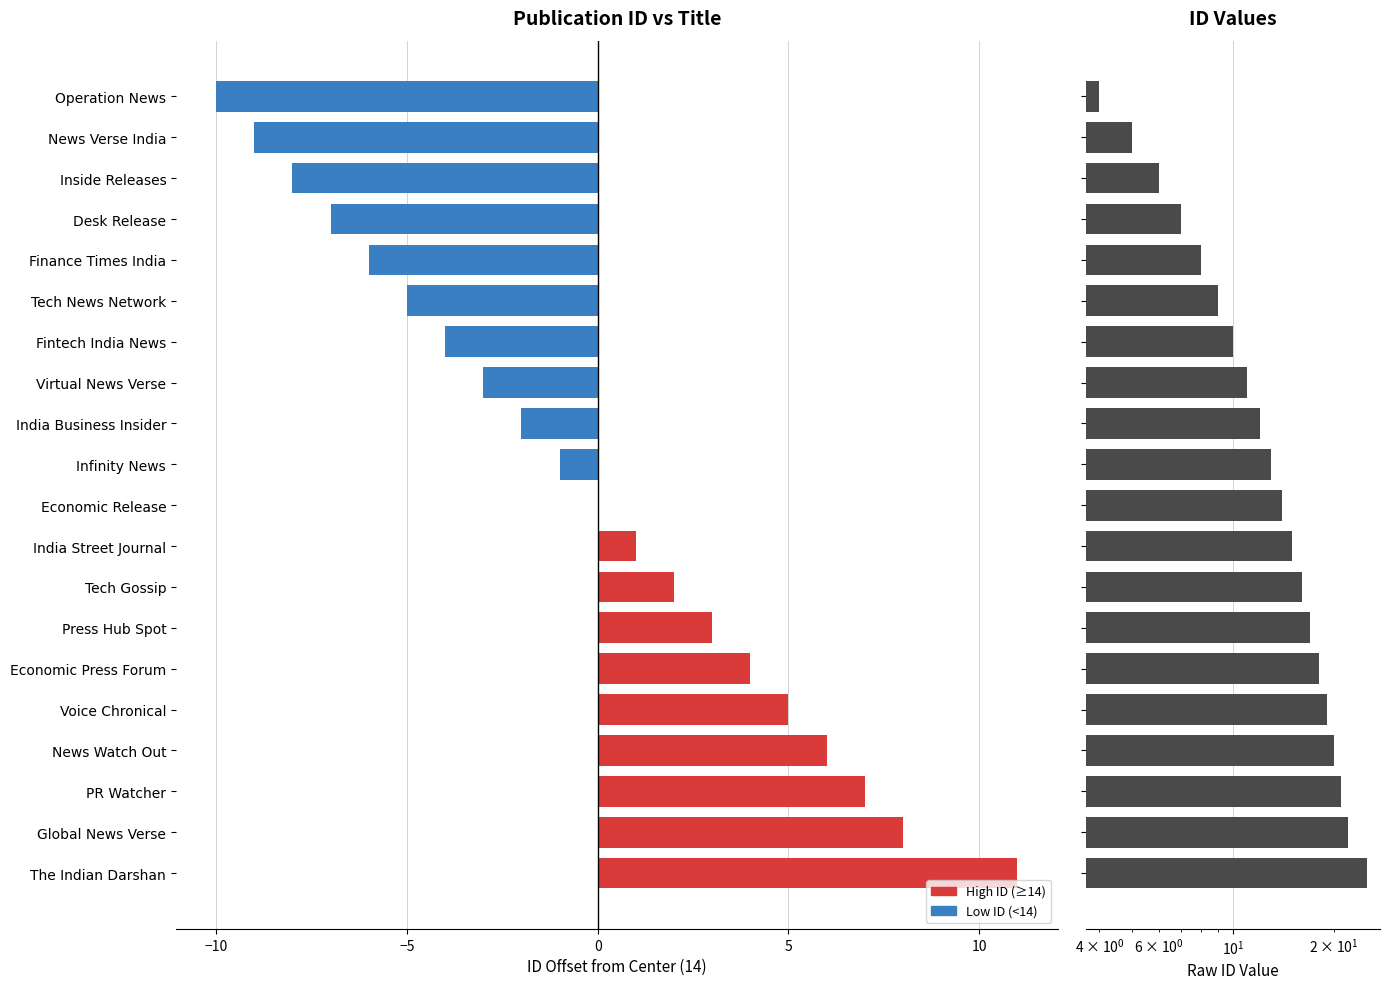

Read the value at Virtual News Verse, to the nearest 10.

10